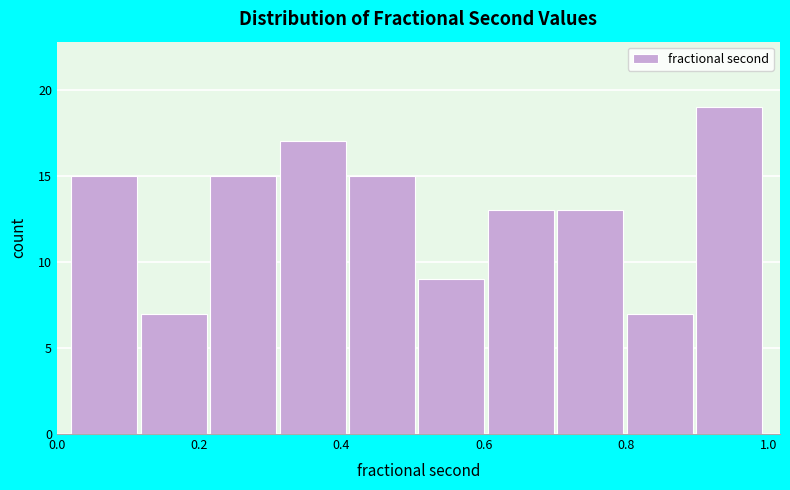

Reading left to right, list every bar in this chart as the range it spans on the x-axis followed by its height. Neither the bar edges nor the heights are printed on the chart, so give them approximately, as read against the axes.

0.02 to 0.12: 15
0.12 to 0.22: 7
0.22 to 0.32: 15
0.32 to 0.42: 17
0.42 to 0.50: 15
0.50 to 0.60: 9
0.60 to 0.70: 13
0.70 to 0.80: 13
0.80 to 0.90: 7
0.90 to 1.00: 19